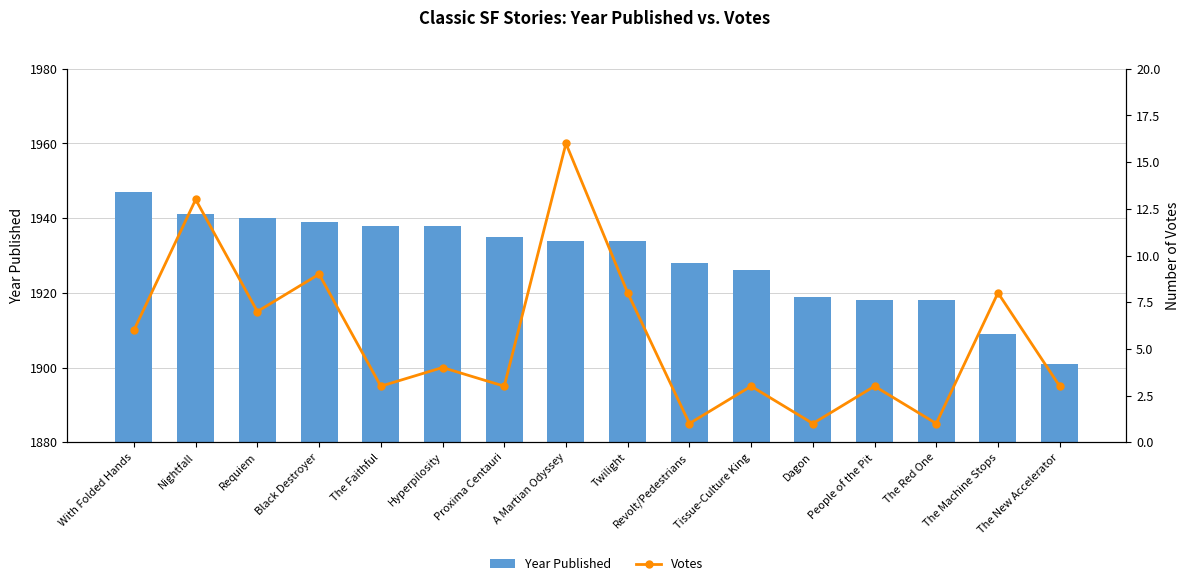

At which label is Votes closest to 8?

Twilight